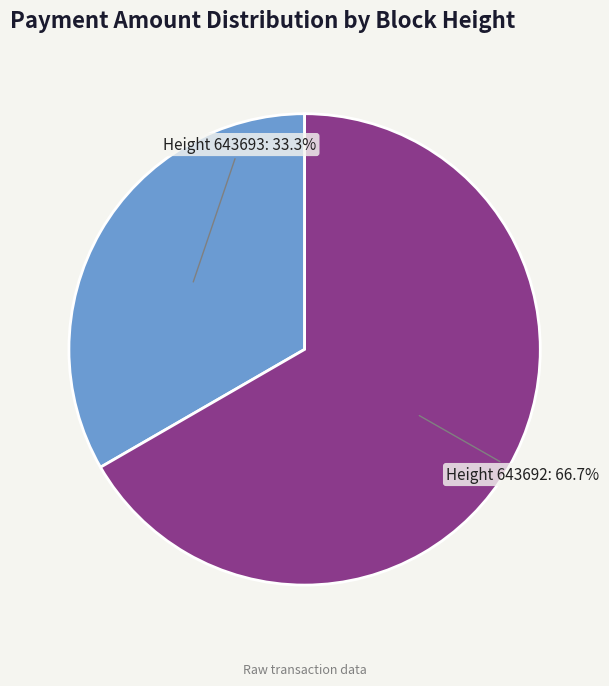

Rank the categories by value from highest to lowest.

Height 643692: 66.7%, Height 643693: 33.3%